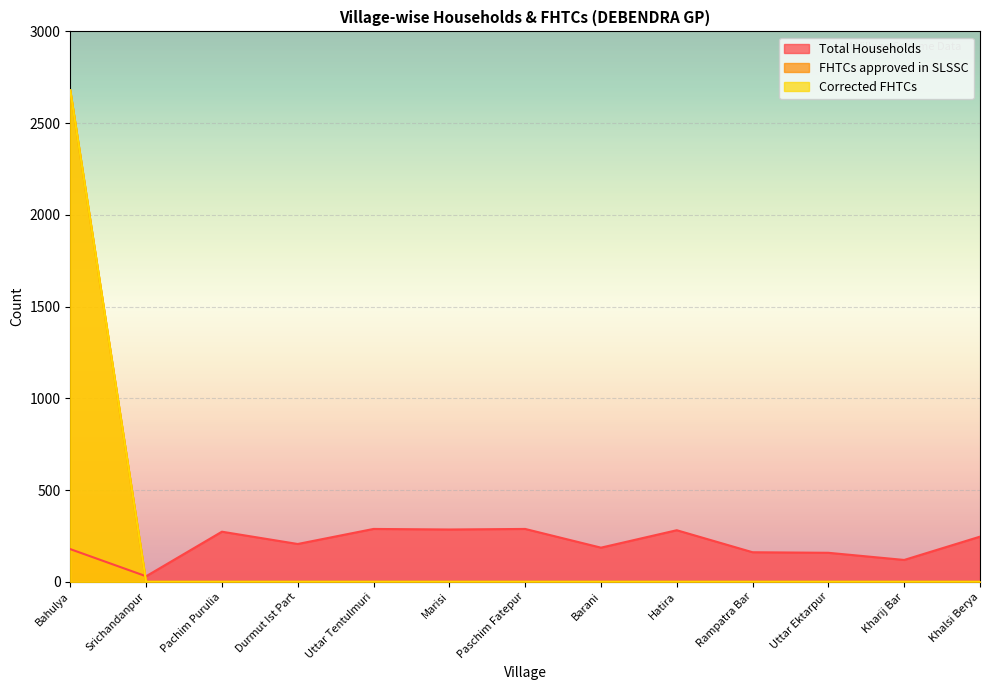

At which category is the sum across all series the highest?

Bahulya